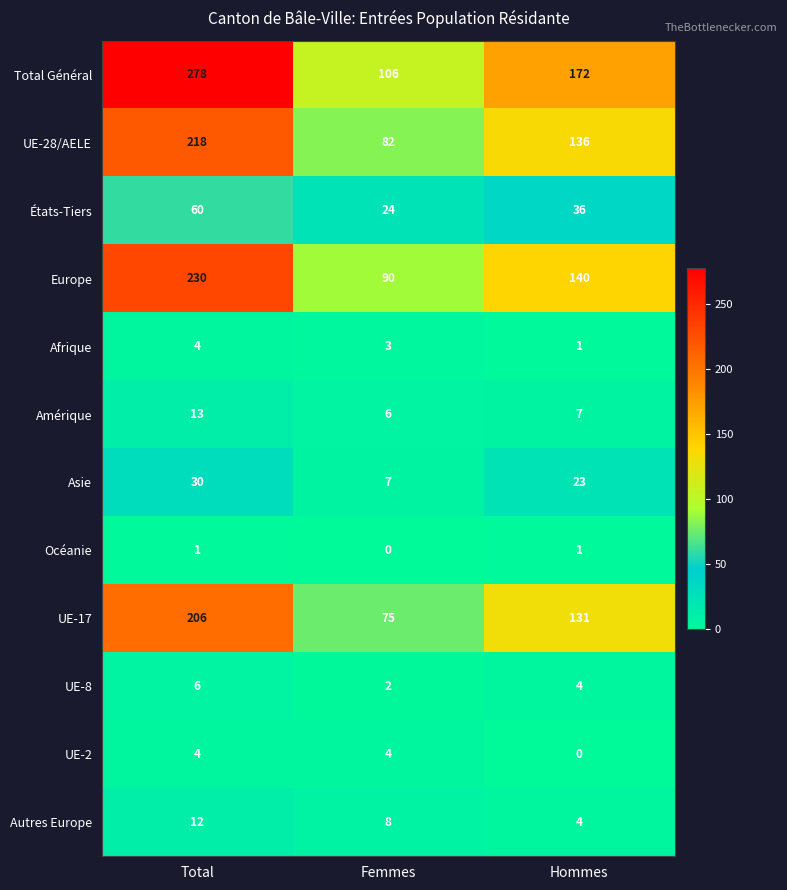

The Afrique series shows 1 at Hommes. True or false?

True